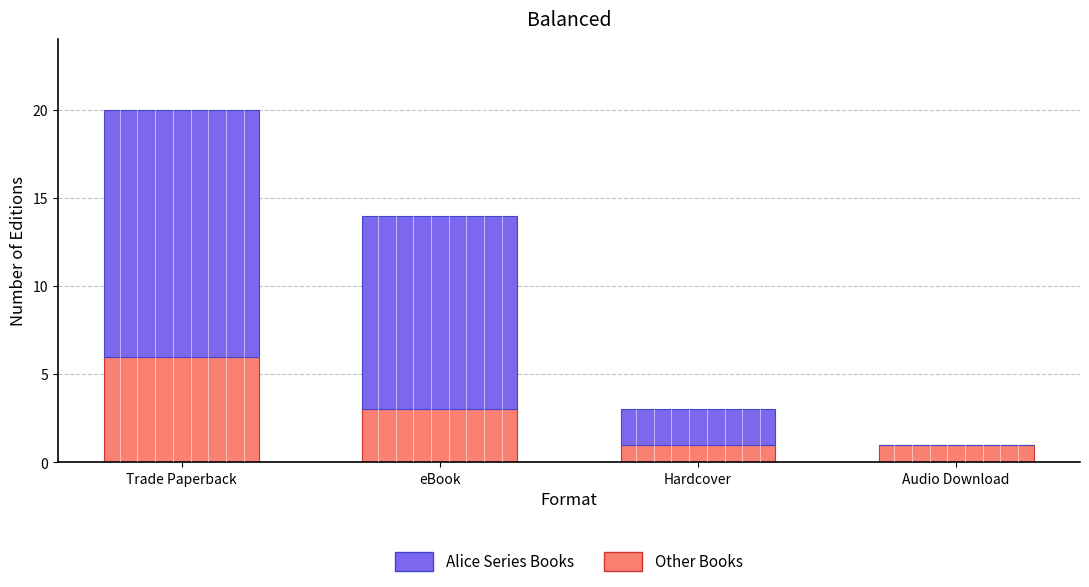

How many data points does each series have?

4